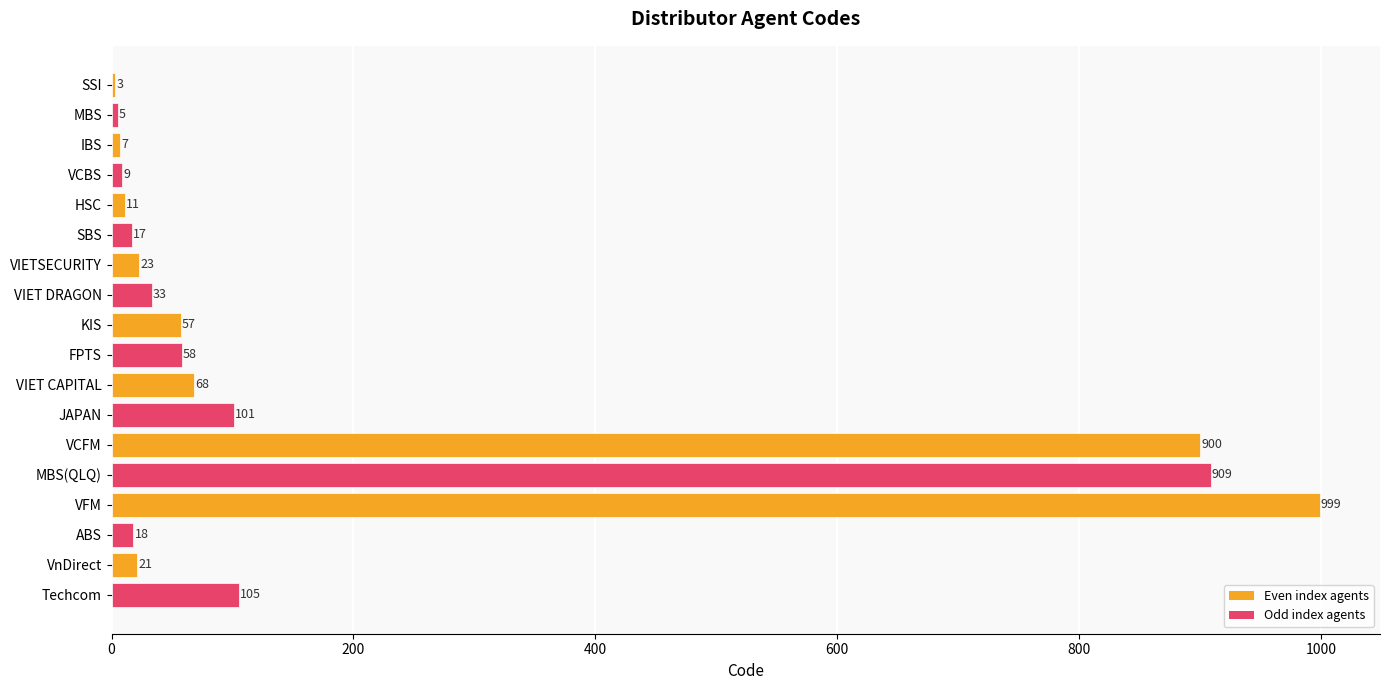

How many categories are shown in the chart?

18